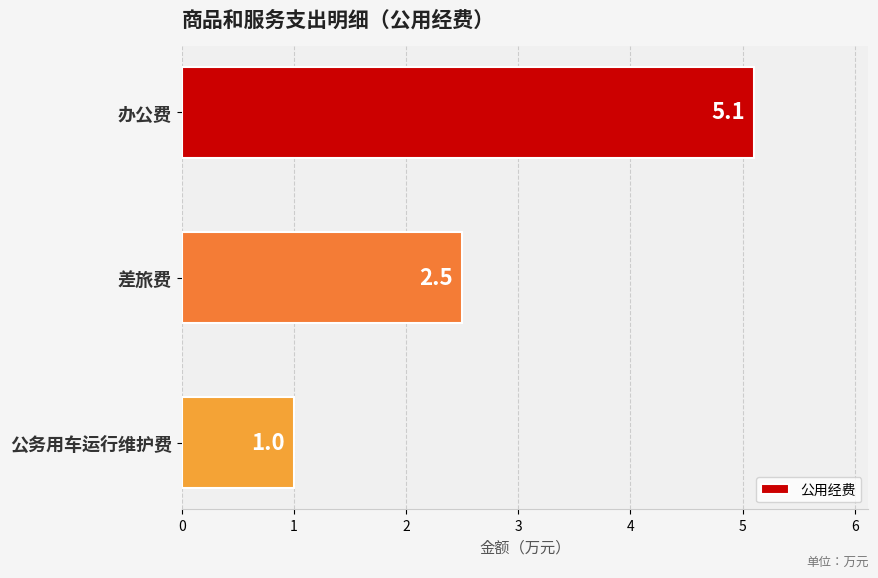

List the labels in order of value, smallest first.

公务用车运行维护费, 差旅费, 办公费